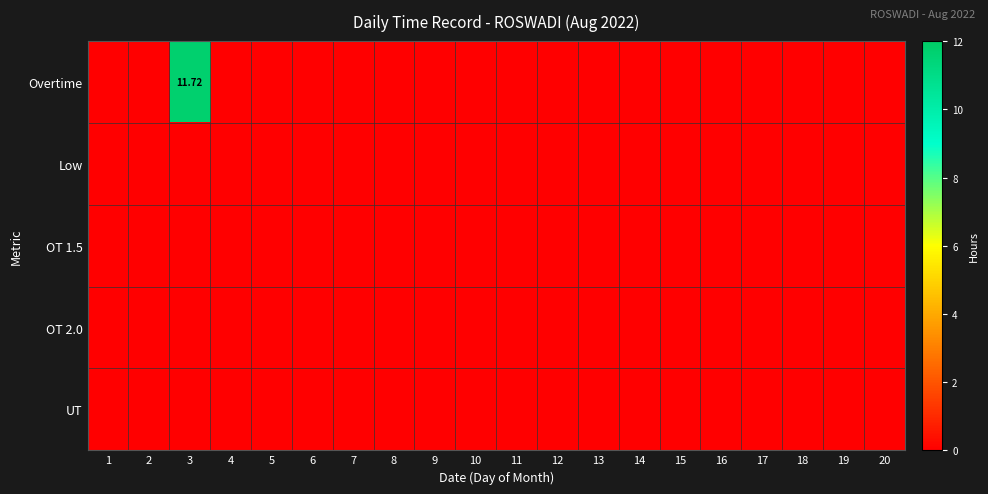

Rank the series by their maximum value, from highest to lowest.

Overtime, Low, OT 1.5, OT 2.0, UT